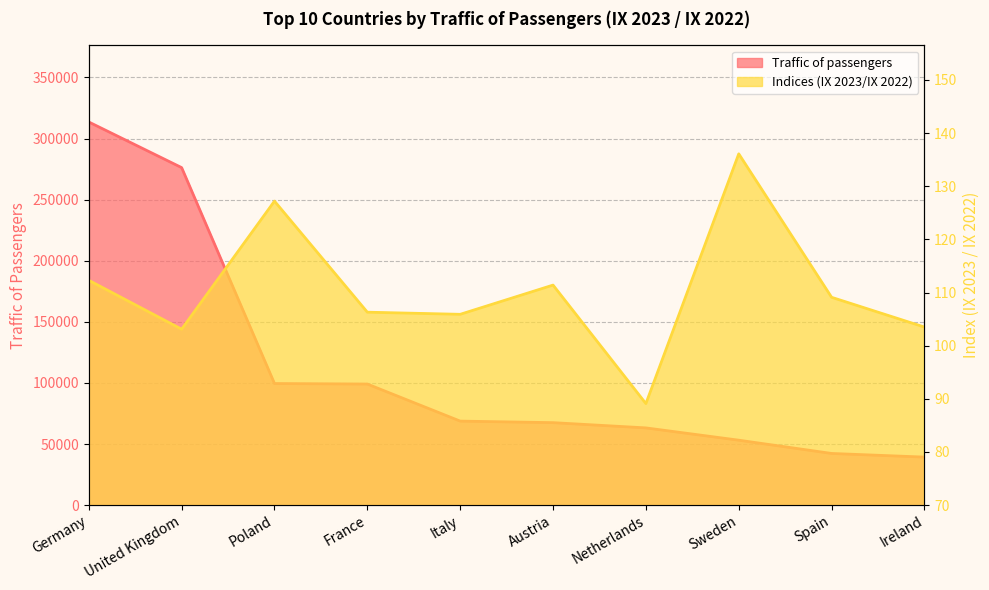

Is the value of Indices at Austria greater than the value of Traffic of passengers at Austria?

No